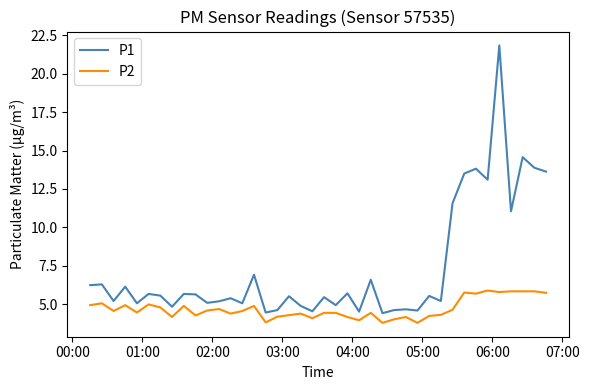

Which series has the largest range (max minus min)?

P1